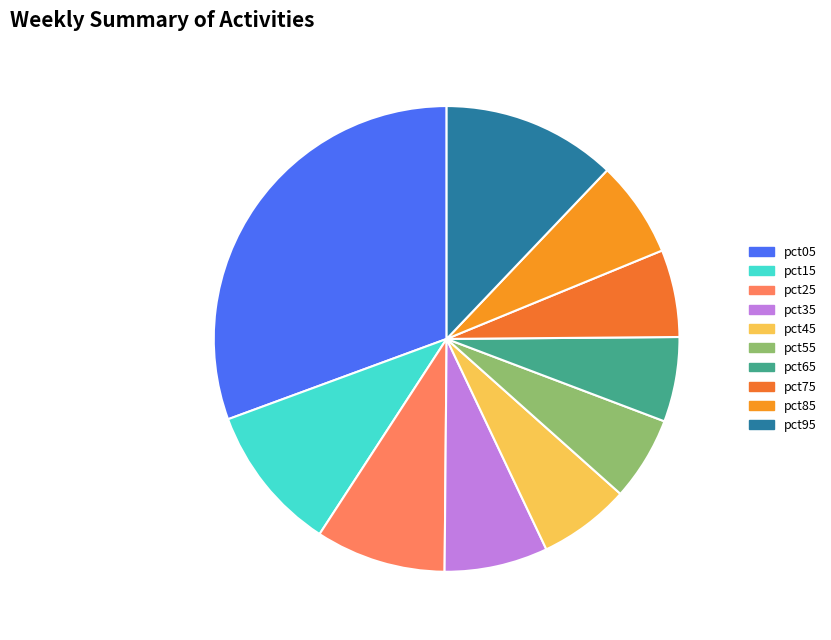

What percentage is the pct75 slice, to the nearest percent?

6%